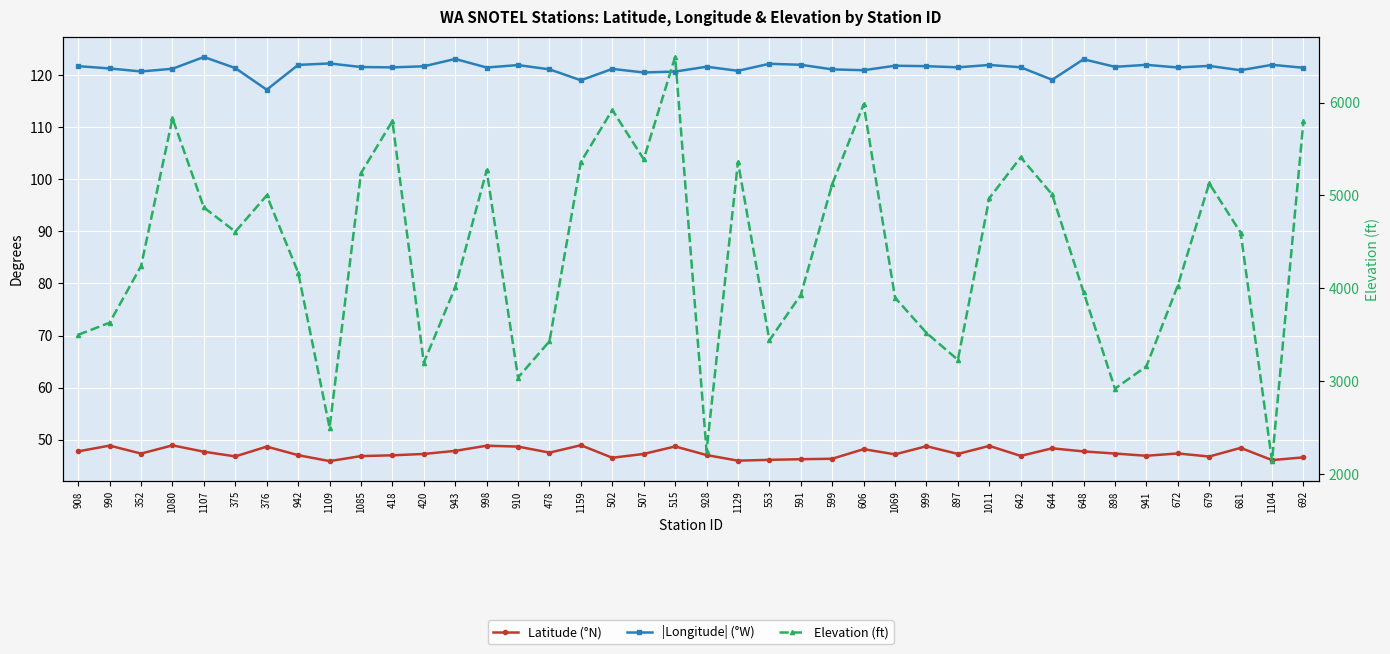

Where is |Longitude| (°W) nearest to the value 120?

507